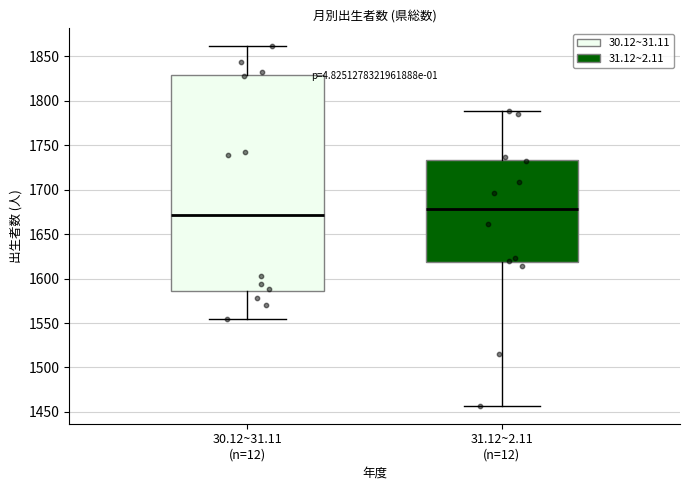

Reading left to right, transcribe this box plot: for each box, give where its median line is, the range the box spans, and where its two whiskers end, as read against the y-axis. The values are not printed on the chart, so give them approximately, as read against the axis.

30.12~31.11 (n=12): median 1670, box 1585 to 1830, whiskers 1555 to 1860
31.12~2.11 (n=12): median 1680, box 1620 to 1735, whiskers 1455 to 1790